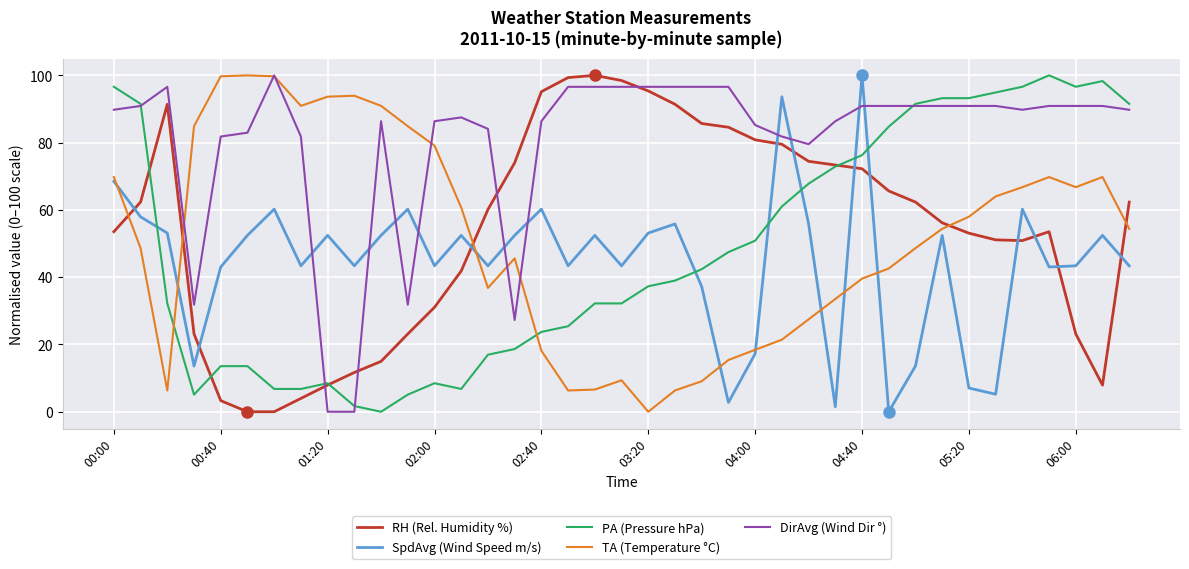

Which series has the largest total across all categories?

DirAvg (Wind Dir °)